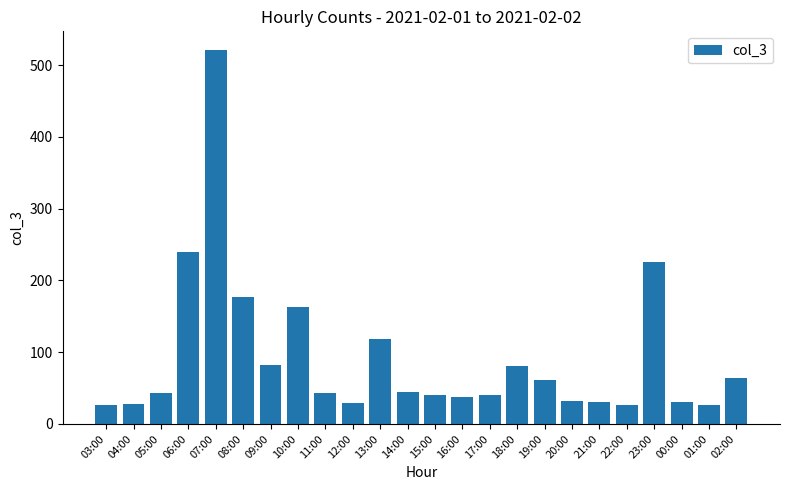

What is the minimum value shown in the chart?

26